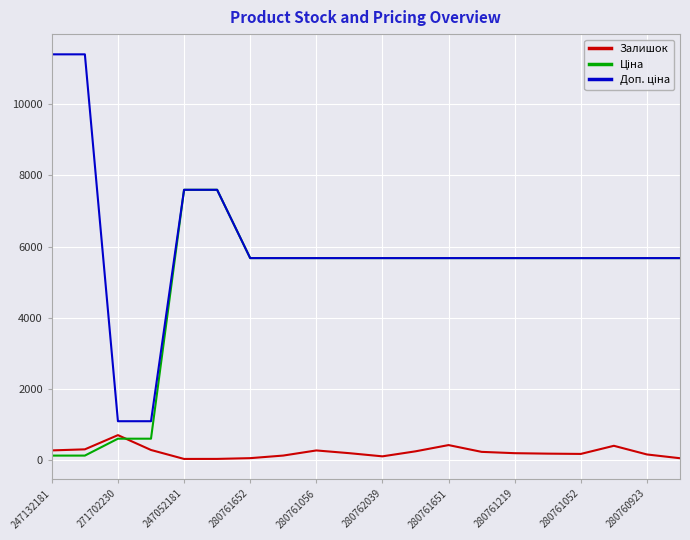

What is the greatest value displayed?

11410.0